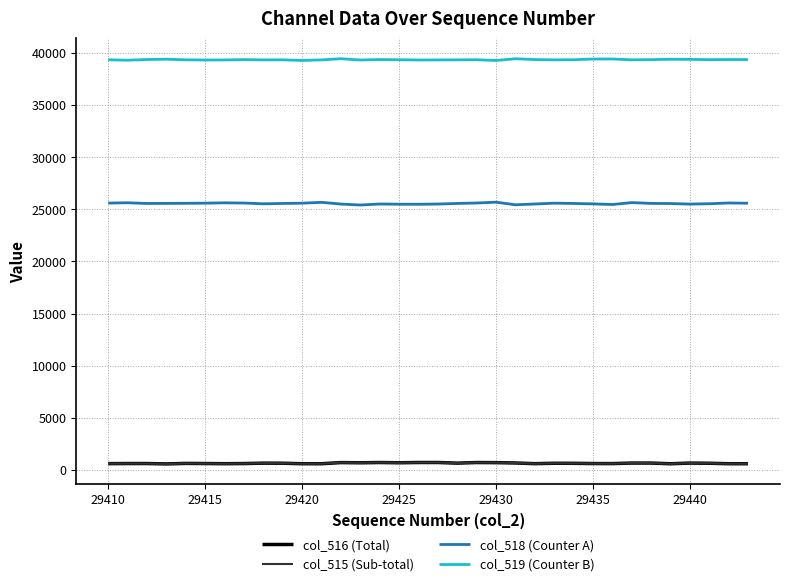

What is the greatest value displayed?

39442